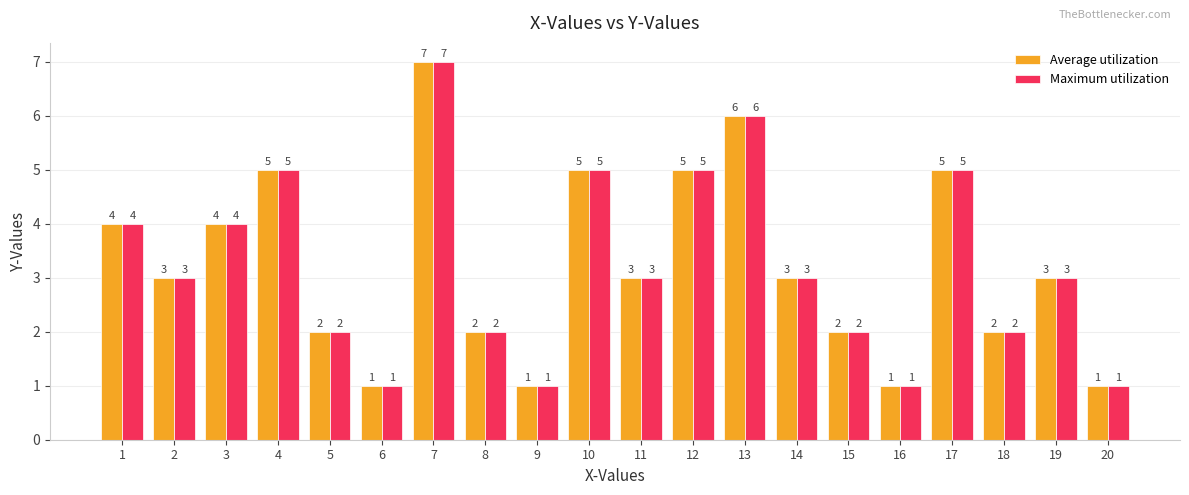

What is the difference between the second highest and minimum values in the Maximum utilization series?

5